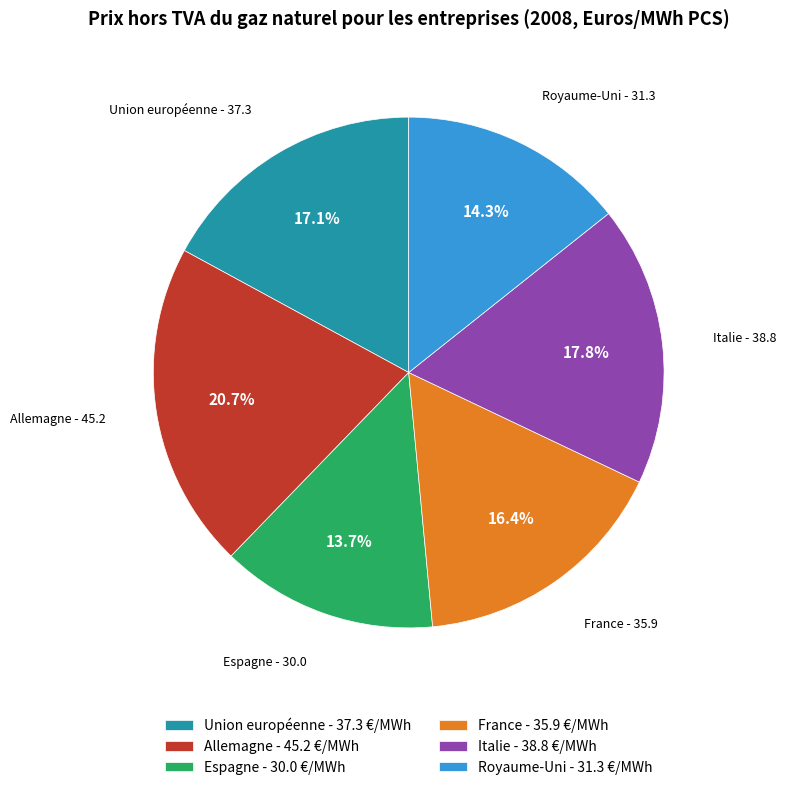

How many segments does this pie chart have?

6